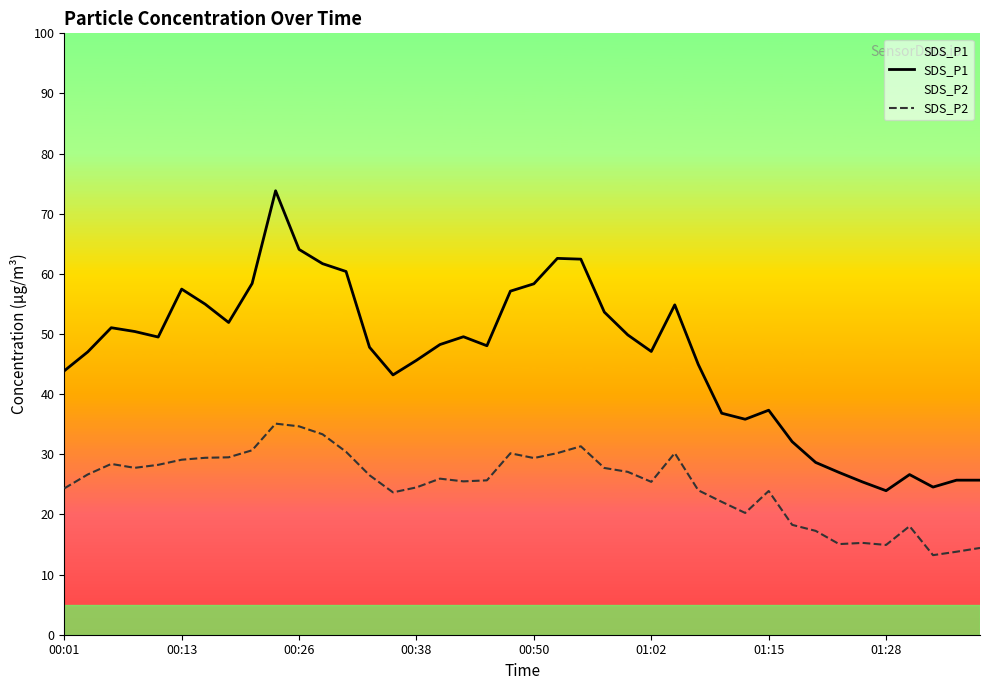

Reading left to right, list all the values displayed in this chart.

SDS_P1: 43.9	47.0	51.0	50.4	49.5	57.5	55.0	51.9	58.4	73.8	64.1	61.7	60.4	47.8	43.2	45.6	48.2	49.5	48.0	57.1	58.4	62.6	62.5	53.6	49.9	47.1	54.9	45.0	36.8	35.8	37.3	32.1	28.6	27.0	25.4	23.9	26.6	24.6	25.7	25.7
SDS_P2: 24.3	26.6	28.4	27.8	28.2	29.1	29.4	29.5	30.7	35.1	34.6	33.3	30.4	26.5	23.7	24.5	25.9	25.5	25.7	30.2	29.4	30.2	31.3	27.7	27.1	25.4	30.2	24.0	22.1	20.2	23.9	18.3	17.3	15.1	15.3	14.9	18.1	13.2	13.8	14.4